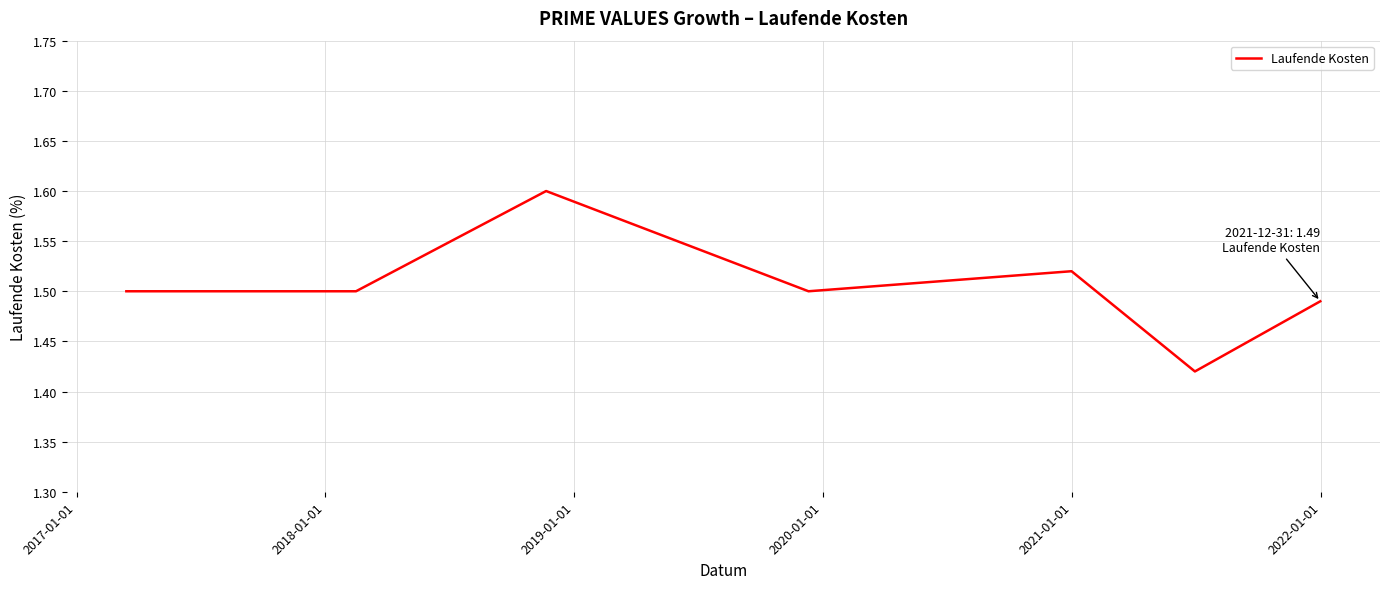

Count the values in the range 1 to 2.

7